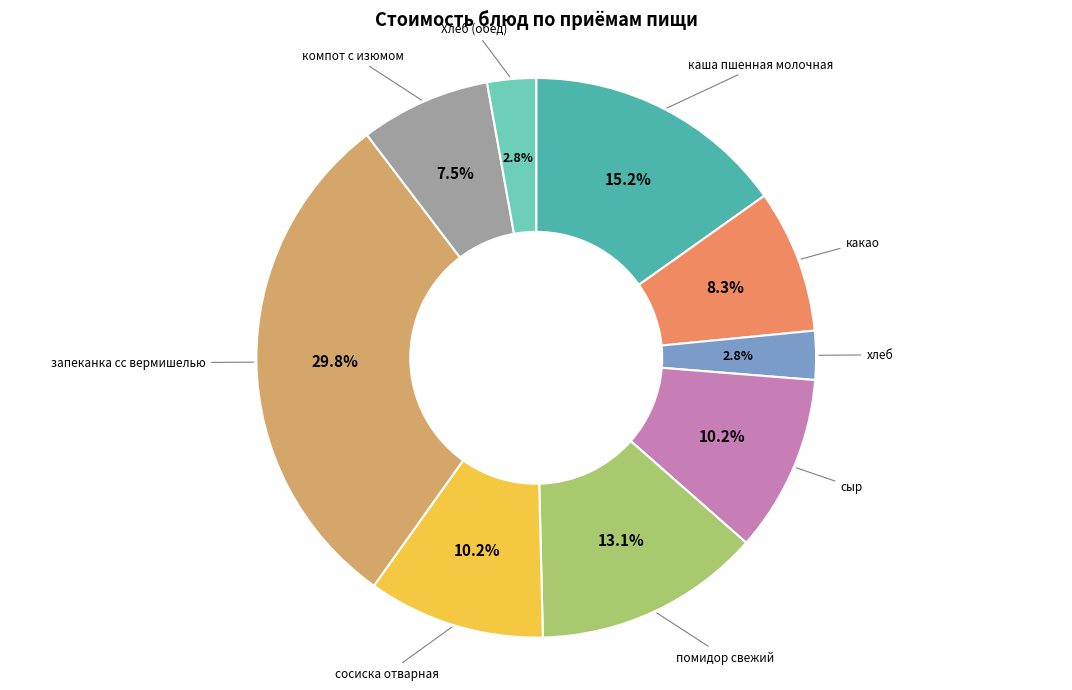

Count the number of slices in the pie.

9